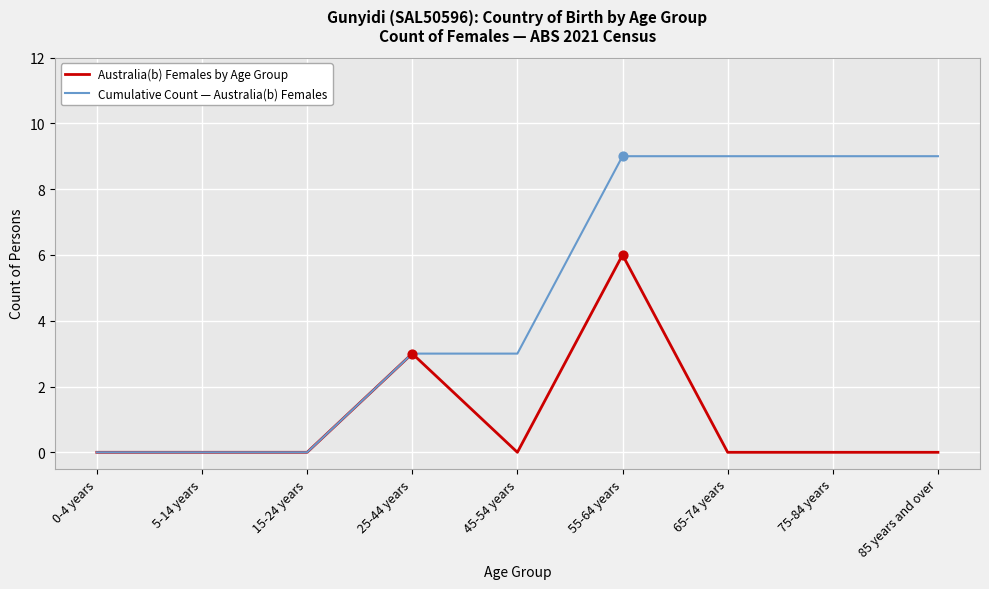

Is the value of Australia(b) Females by Age Group at 0-4 years greater than the value of Cumulative Count — Australia(b) Females at 65-74 years?

No